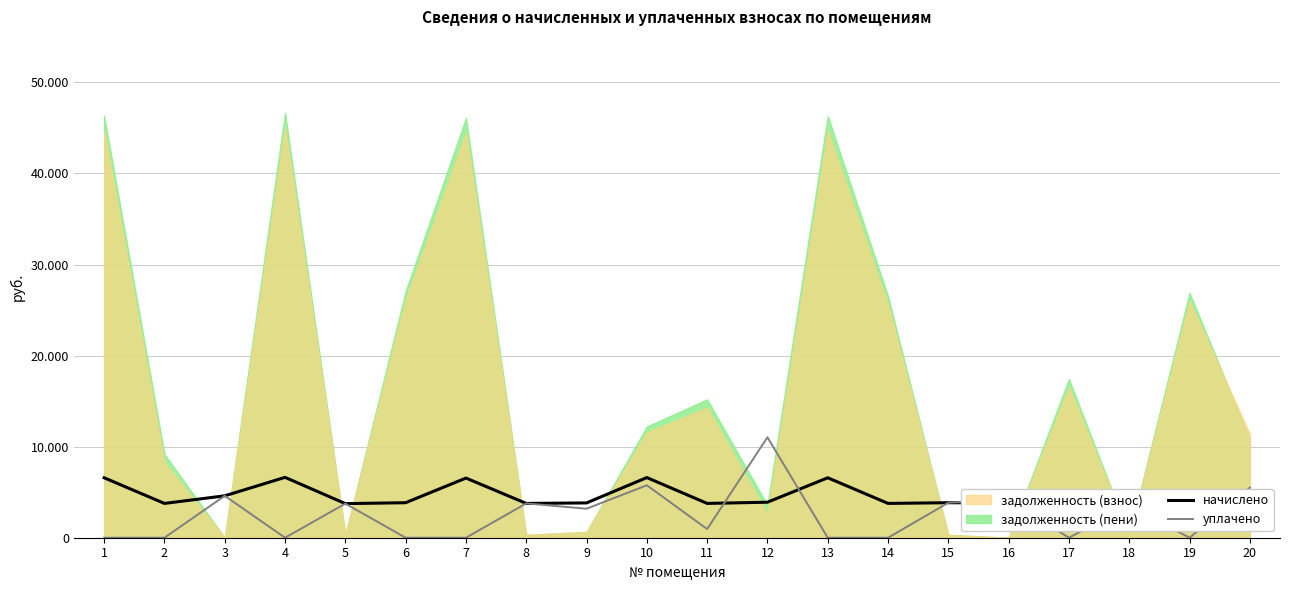

At which category is the sum across all series the highest?

12